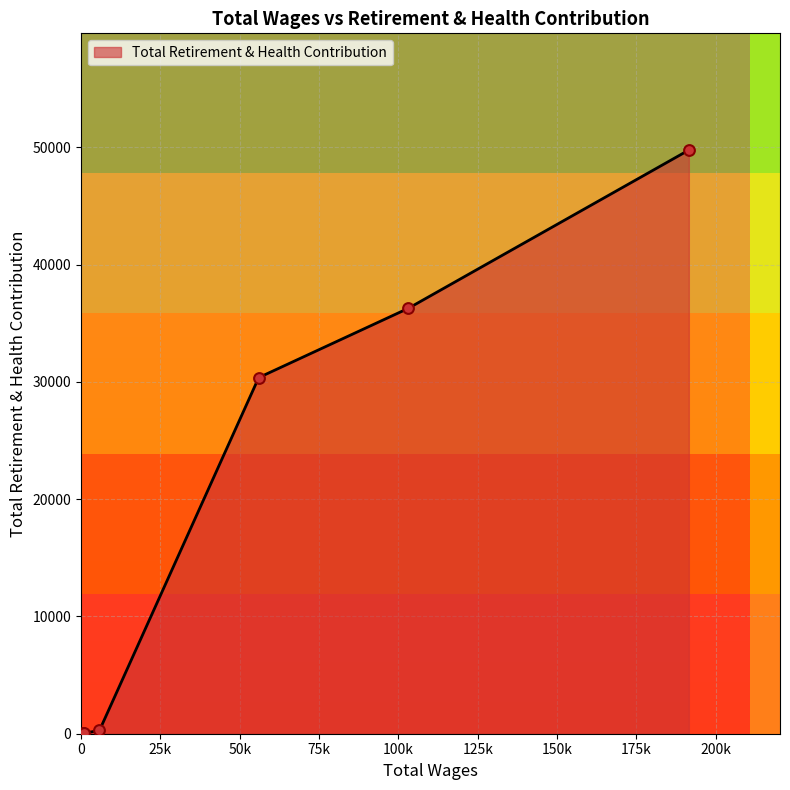

What is the greatest value displayed?

49768